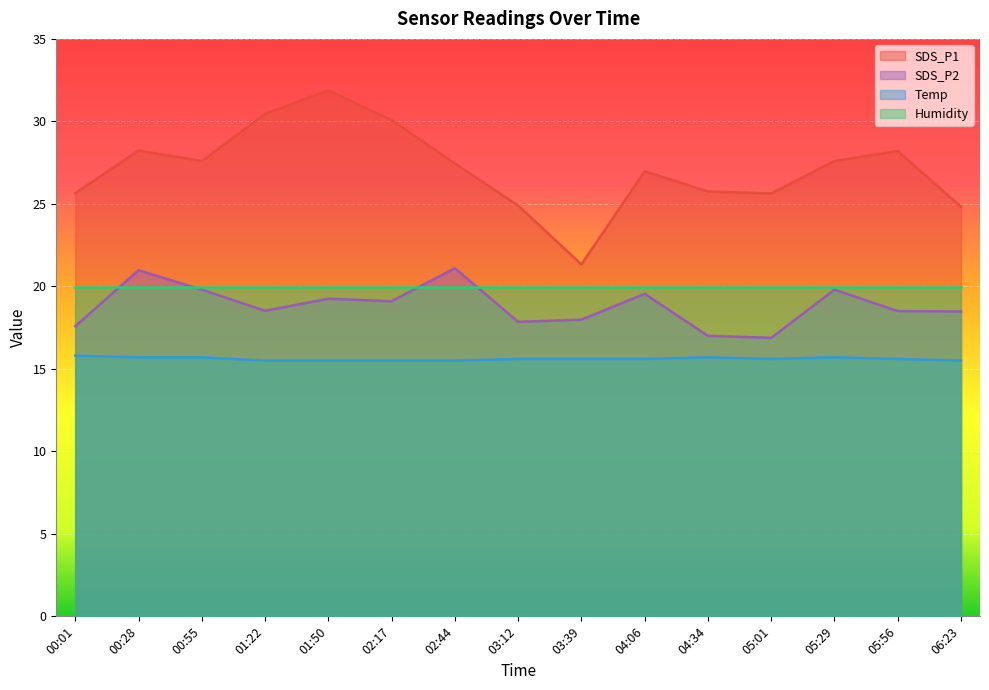

What is the difference between the SDS_P2 values at 02:17 and 00:28?

1.9